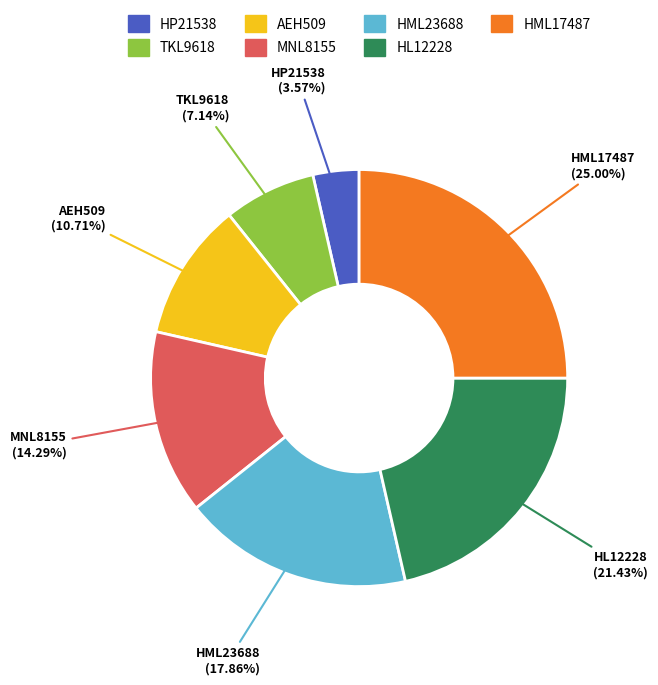

What portion of the pie excludes AEH509?

89.3%